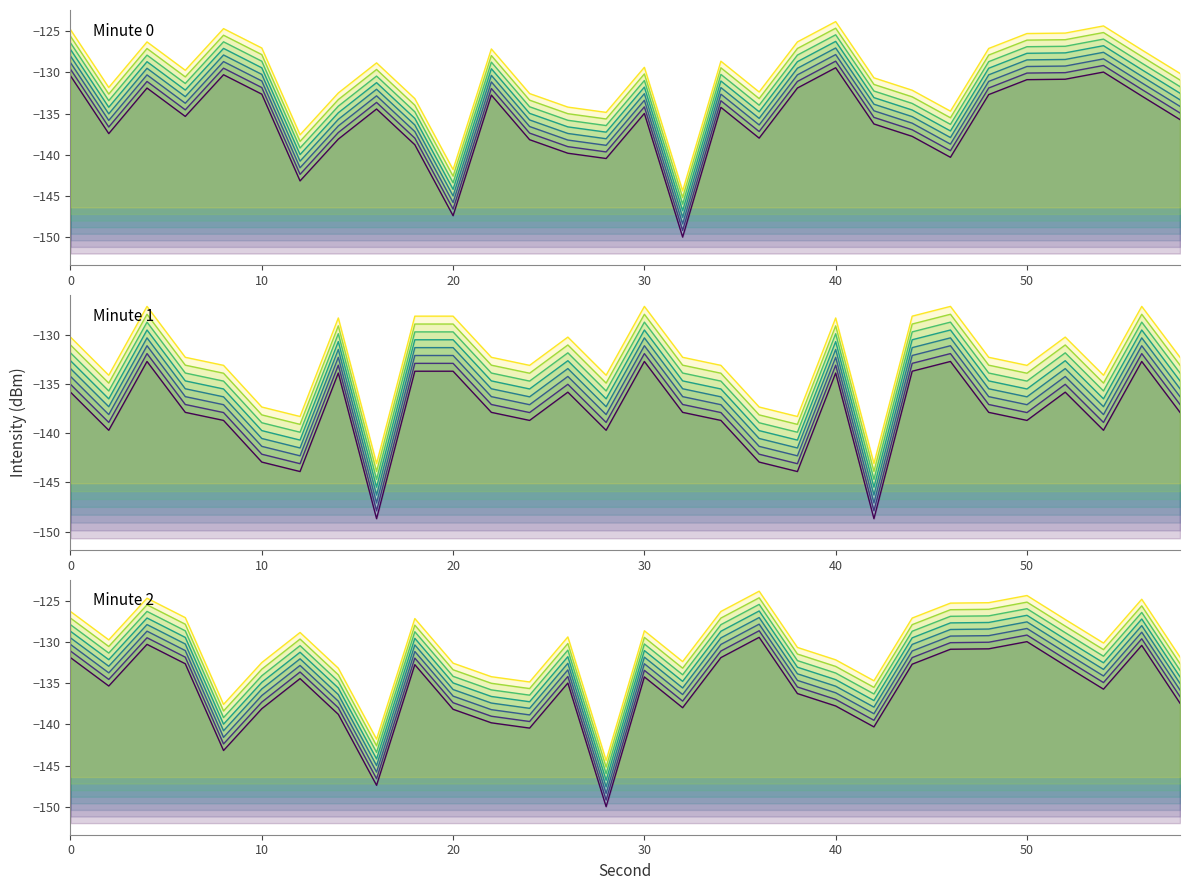

At which label is minute_1 closest to -140?

2